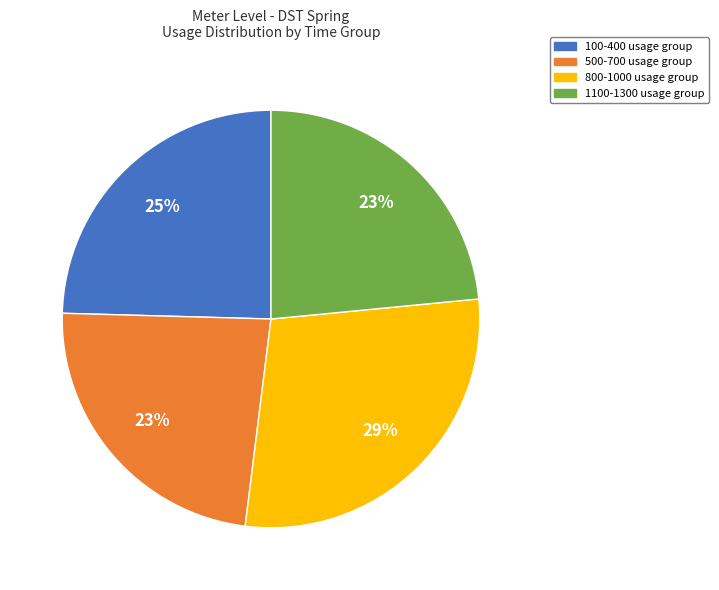

To the nearest percent, what portion does 1100-1300 usage group represent?

23%